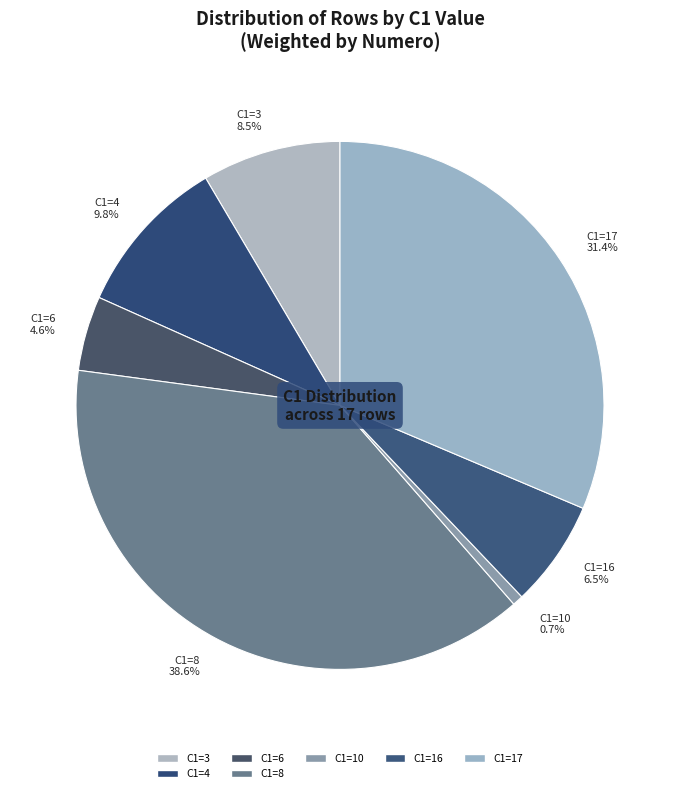

What is the largest slice in the pie chart?

C1=8 38.6%